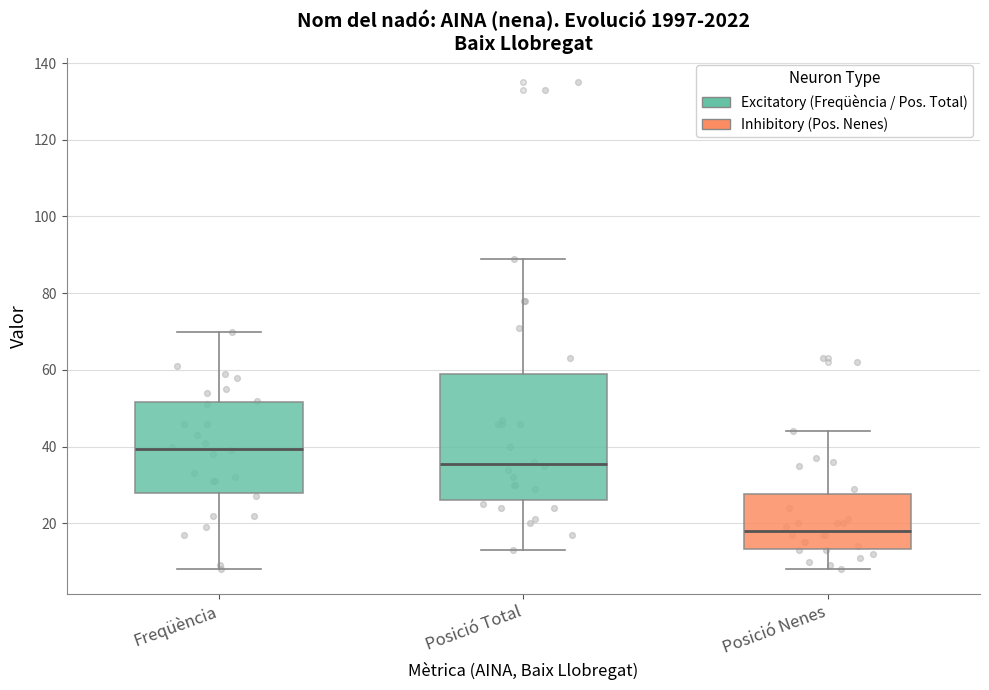

Which box is the tallest, from its lower edge to its upper edge?

Posició Total